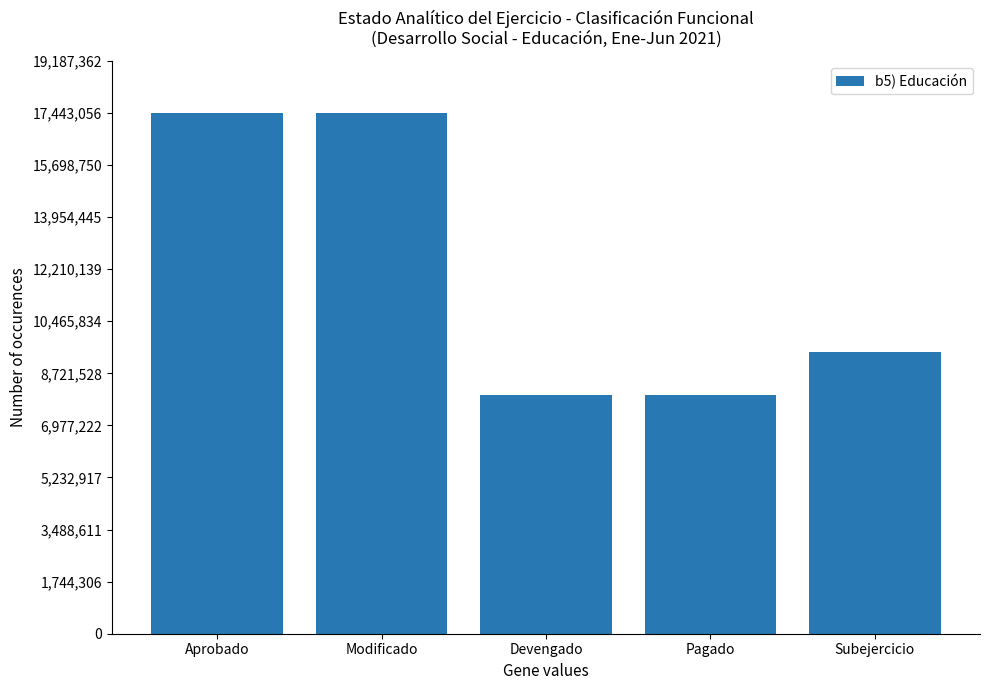

What is the label of the 4th bar from the right?

Modificado